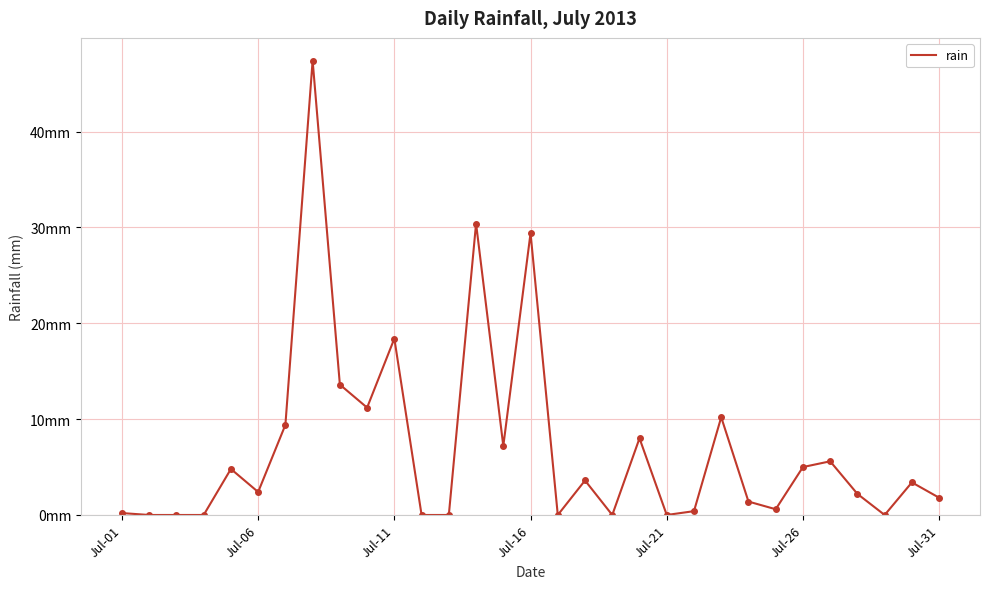

What is the difference between the maximum and minimum values?

47.4